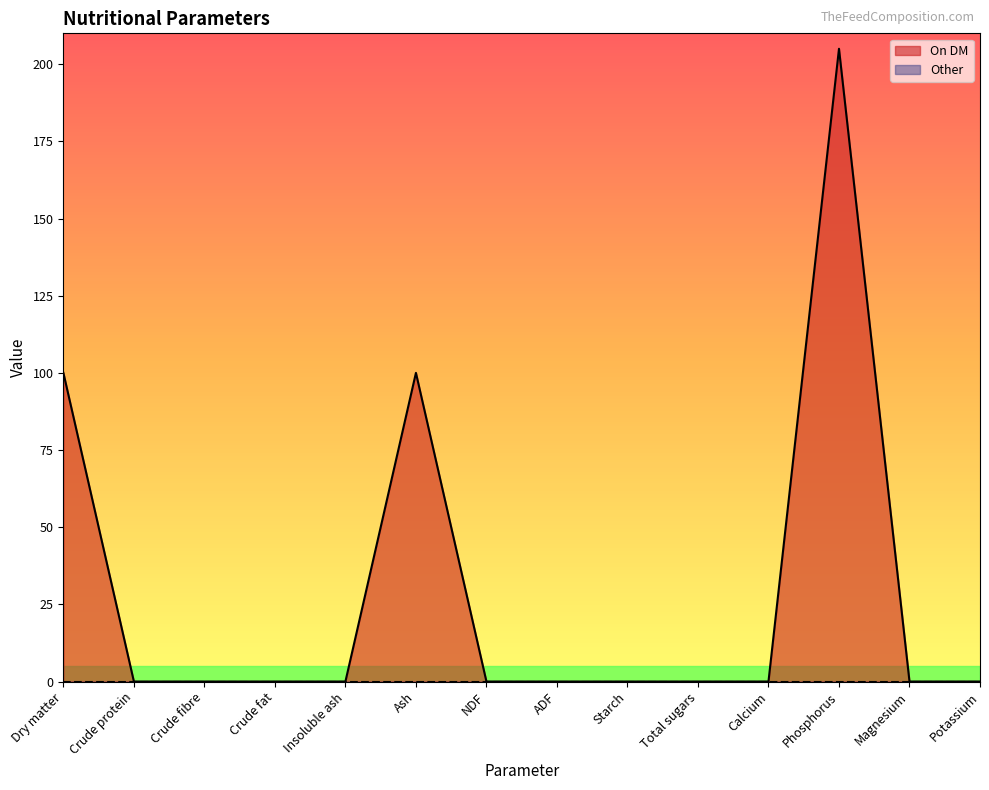

Reading left to right, transcribe all the data shown in this chart.

Dry matter=100	Crude protein=0	Crude fibre=0	Crude fat=0	Insoluble ash=0	Ash=100	NDF=0	ADF=0	Starch=0	Total sugars=0	Calcium=0	Phosphorus=205	Magnesium=0	Potassium=0